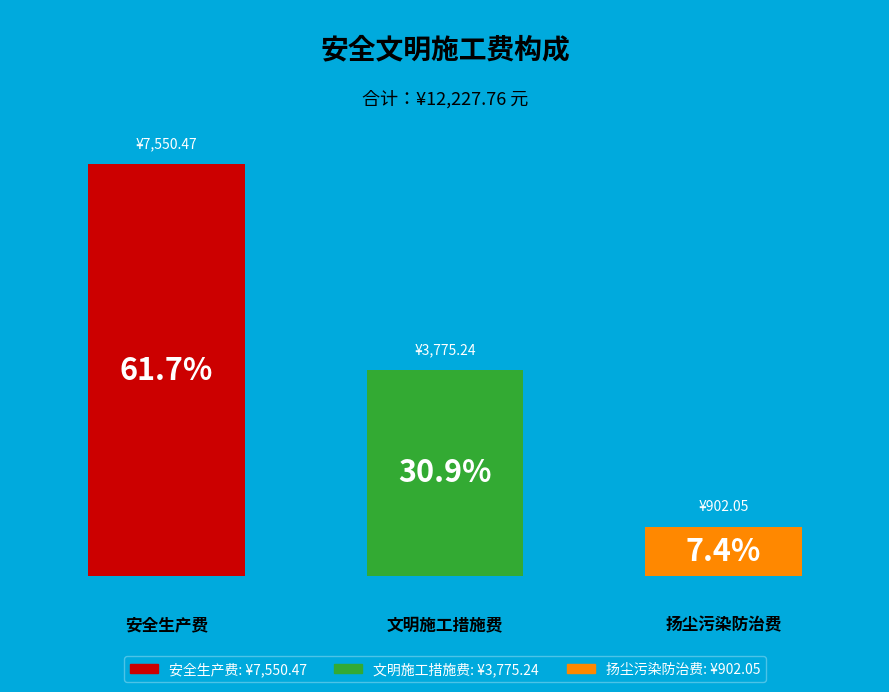

To the nearest percent, what is the difference between the largest and smallest slice percentages?

54%